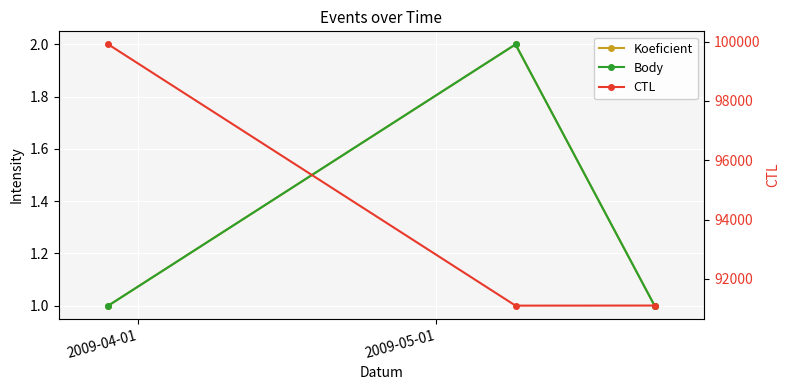

Is this an area chart (filled region under the line)?

No